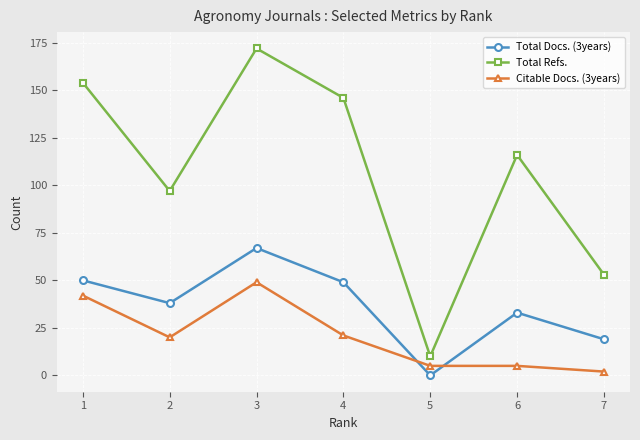

Rank the series by their maximum value, from lowest to highest.

Citable Docs. (3years), Total Docs. (3years), Total Refs.